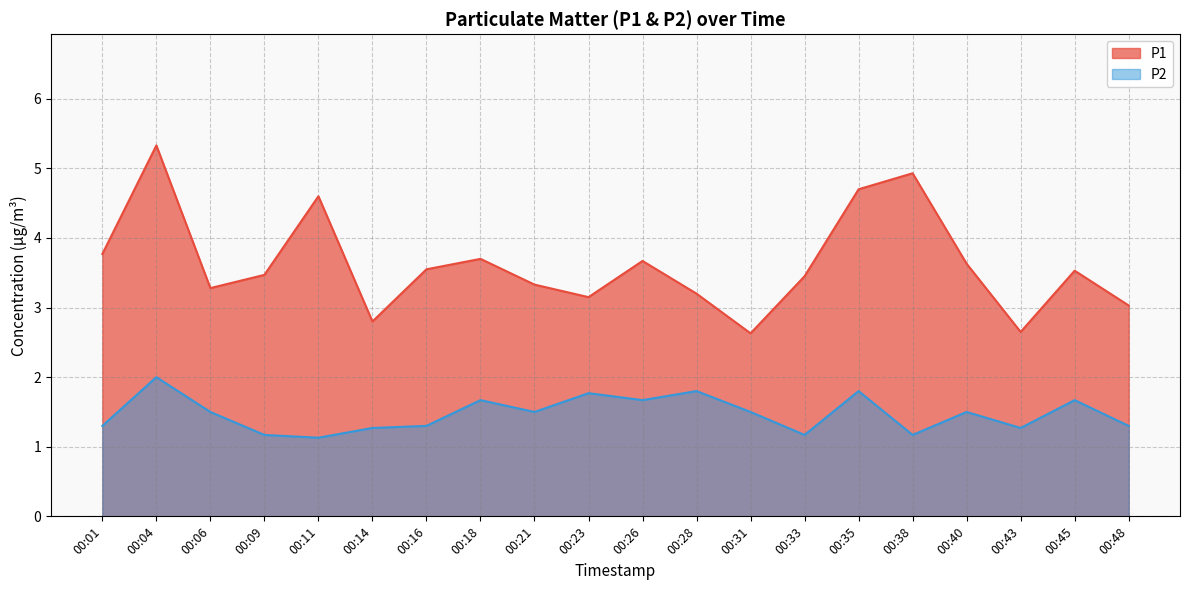

Which category has the highest value in the P2 series?

00:04